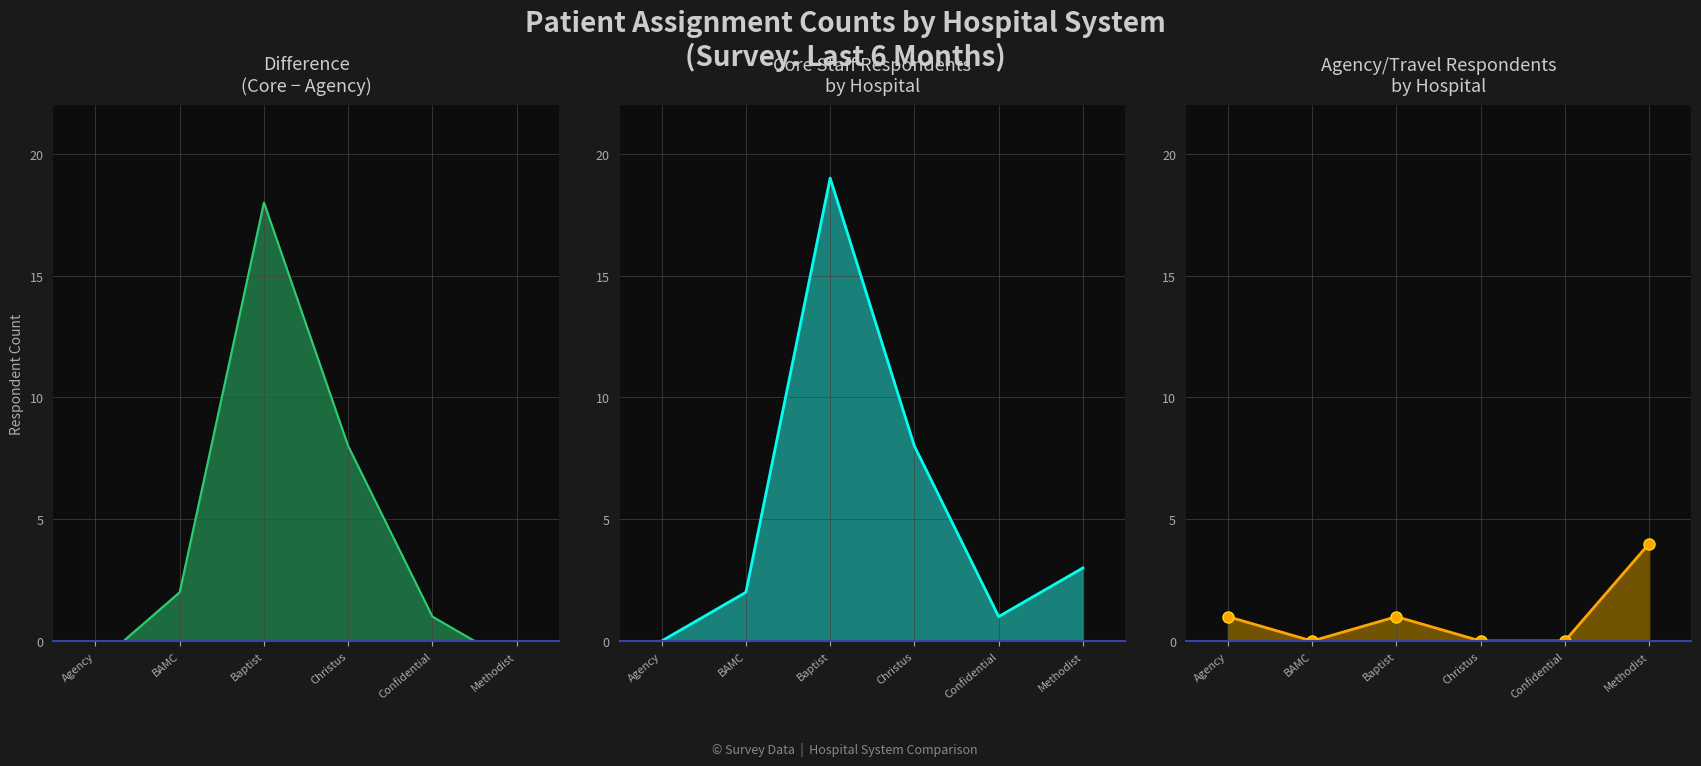

What is the difference between the second highest and second lowest values in the Core staff series?

7